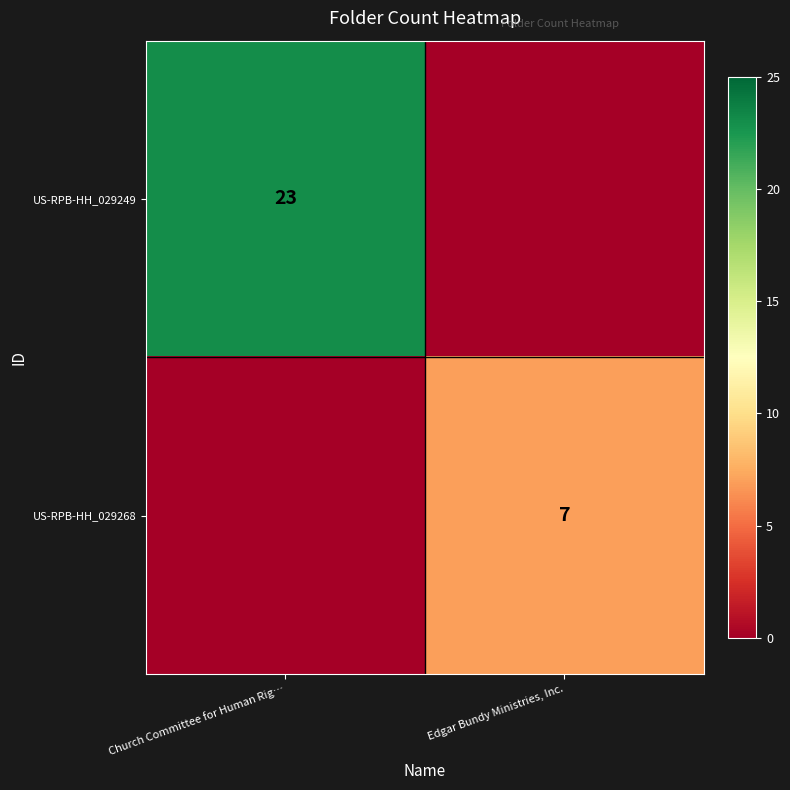

At how many categories does at least one series exceed 1?

2